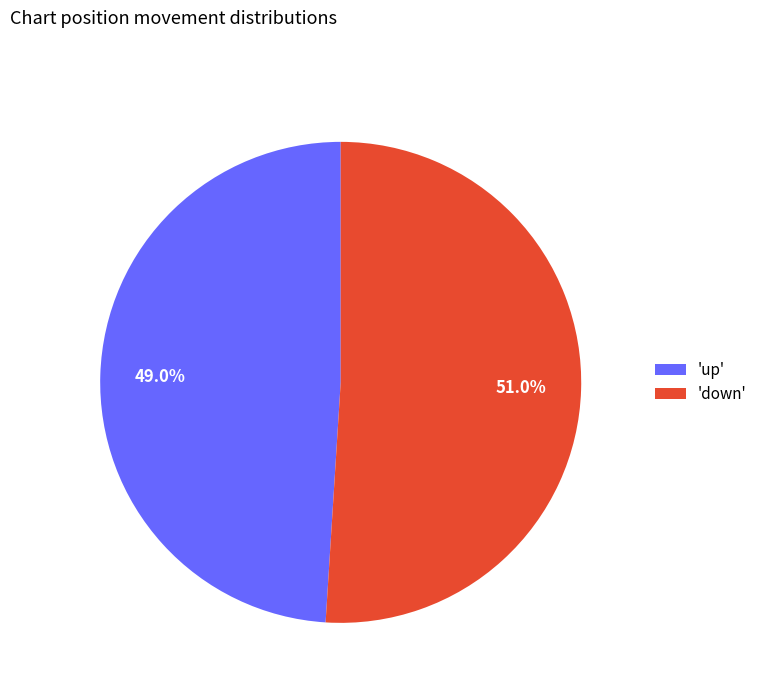

Between 'down' and 'up', which is larger?

'down'